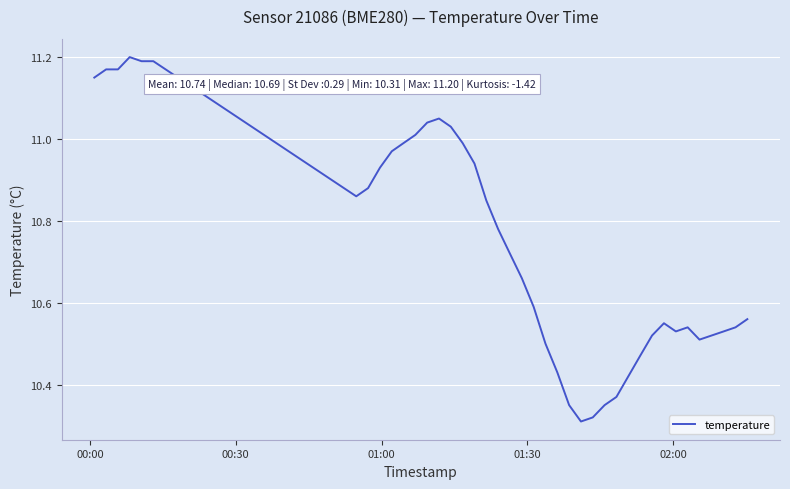

What is the difference between the maximum and minimum values?

0.9